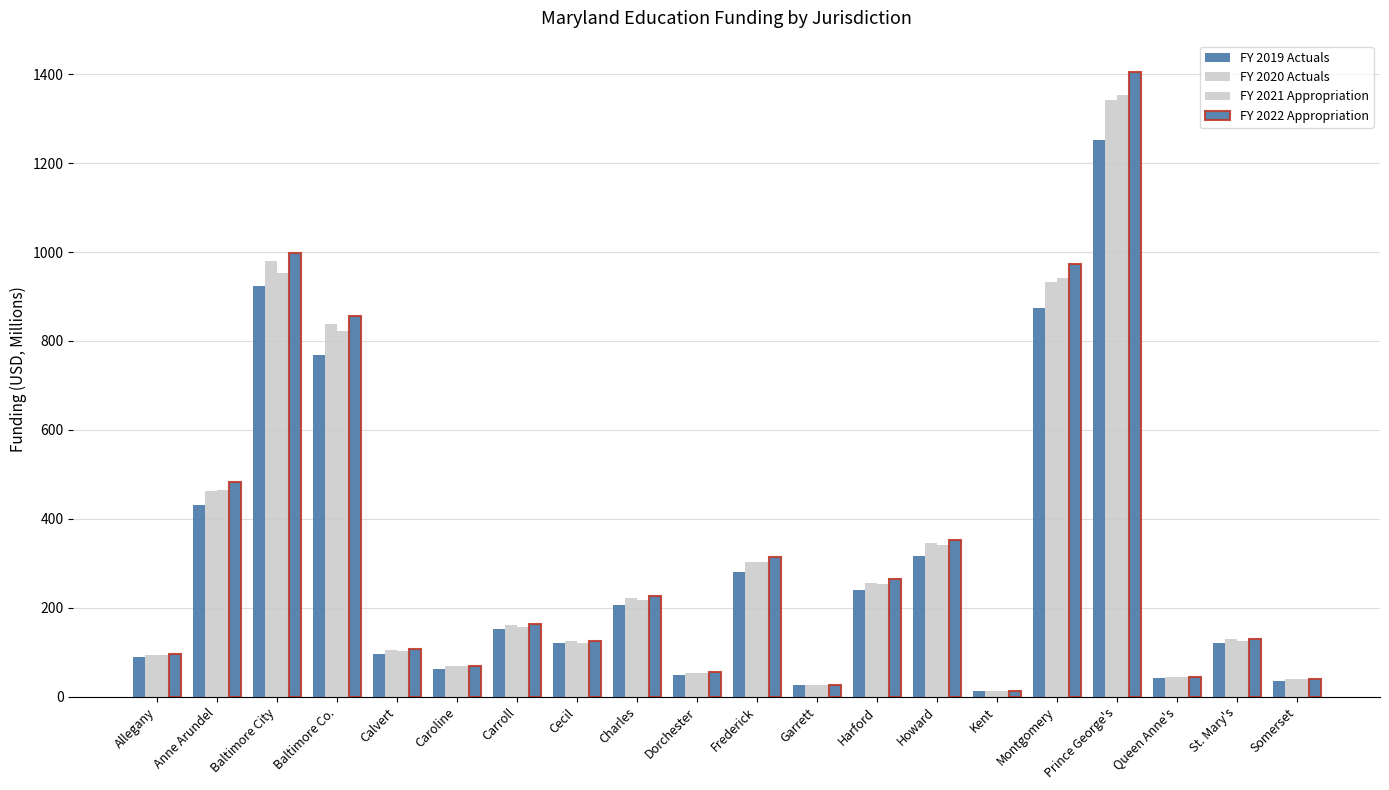

Reading left to right, what are all the values shown in this chart?

FY 2019 Actuals: 90.2	430.6	922.9	768.9	95.2	61.4	153.0	120.7	205.3	48.2	281.1	25.5	238.9	315.5	13.5	874.4	1252.7	42.1	120.5	35.8
FY 2020 Actuals: 94.9	462.0	980.0	838.1	105.3	68.6	161.6	125.5	221.5	54.3	302.4	26.6	256.5	344.6	12.0	931.8	1342.0	43.8	128.8	39.3
FY 2021 Appropriation: 93.3	464.5	951.8	822.4	102.7	68.0	157.8	121.9	217.1	52.7	301.9	27.3	253.9	340.8	11.9	942.2	1352.8	43.6	126.0	39.1
FY 2022 Appropriation: 95.8	483.8	998.8	856.3	106.8	70.0	164.0	125.8	227.3	56.5	315.2	27.4	264.7	353.3	12.4	973.7	1405.1	44.6	130.7	40.5